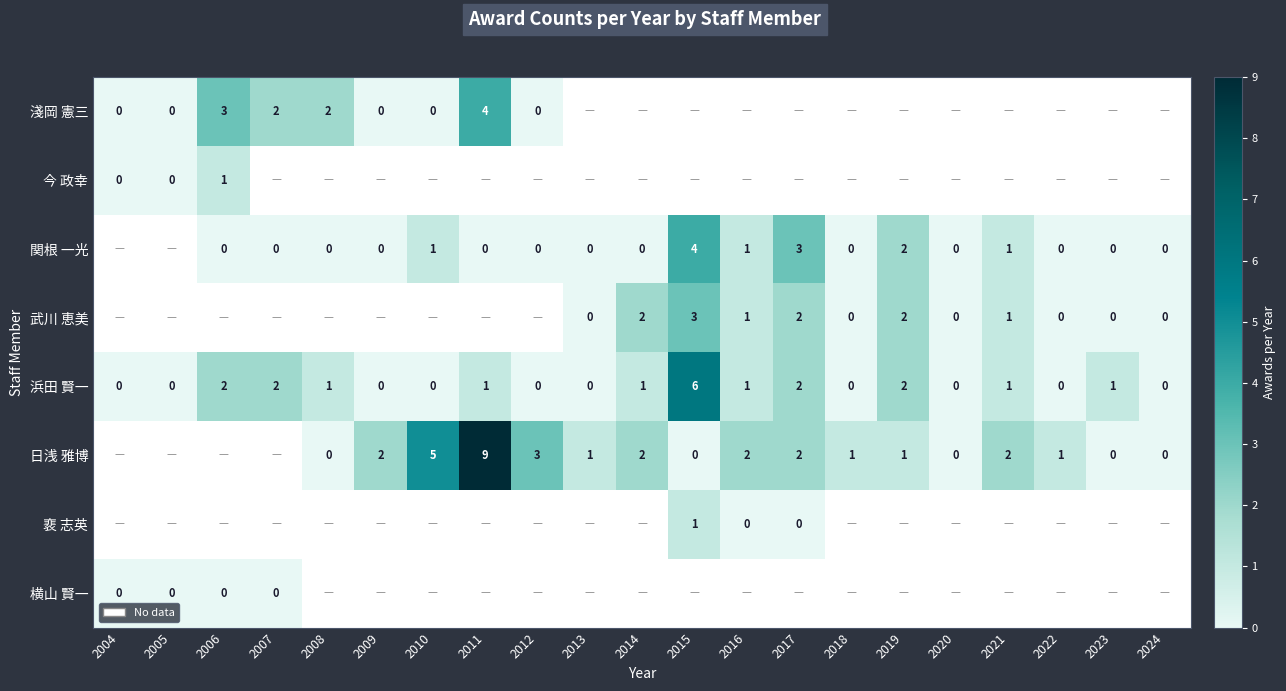

The 浜田 賢一 series shows 2 at 2008. True or false?

False